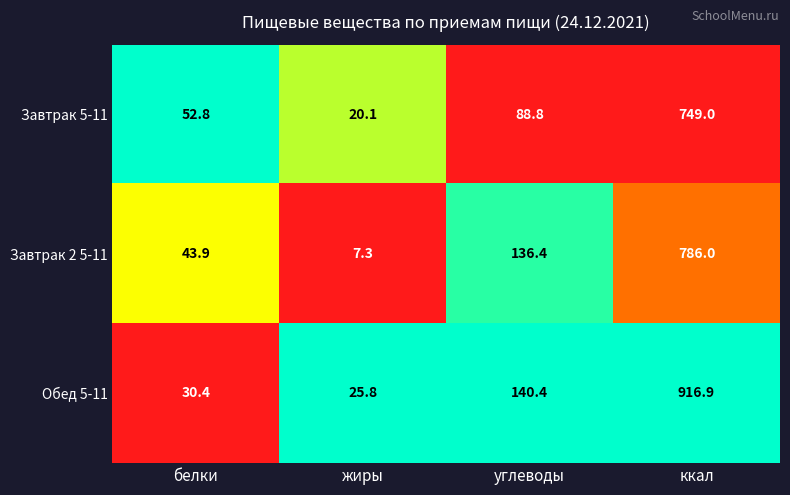

Reading left to right, extract all data points from this chart.

Завтрак 5-11: белки=52.8	жиры=20.1	углеводы=88.8	ккал=749.0
Завтрак 2 5-11: белки=43.9	жиры=7.3	углеводы=136.4	ккал=786.0
Обед 5-11: белки=30.4	жиры=25.8	углеводы=140.4	ккал=916.9